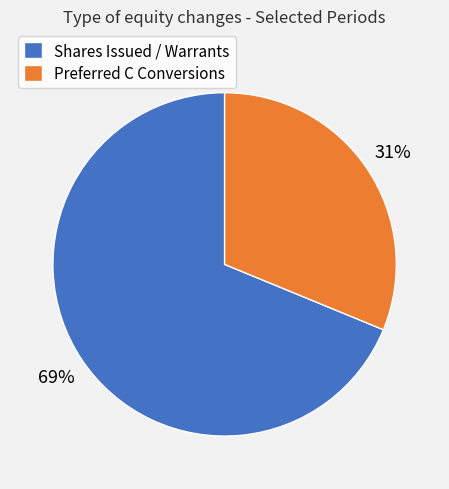

Is Preferred C Conversions the majority of the pie?

No